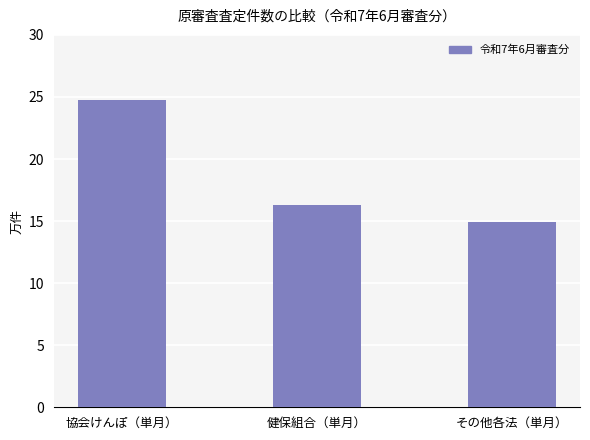

Reading right to left, transcribe all the data shown in this chart.

14.9	16.3	24.8